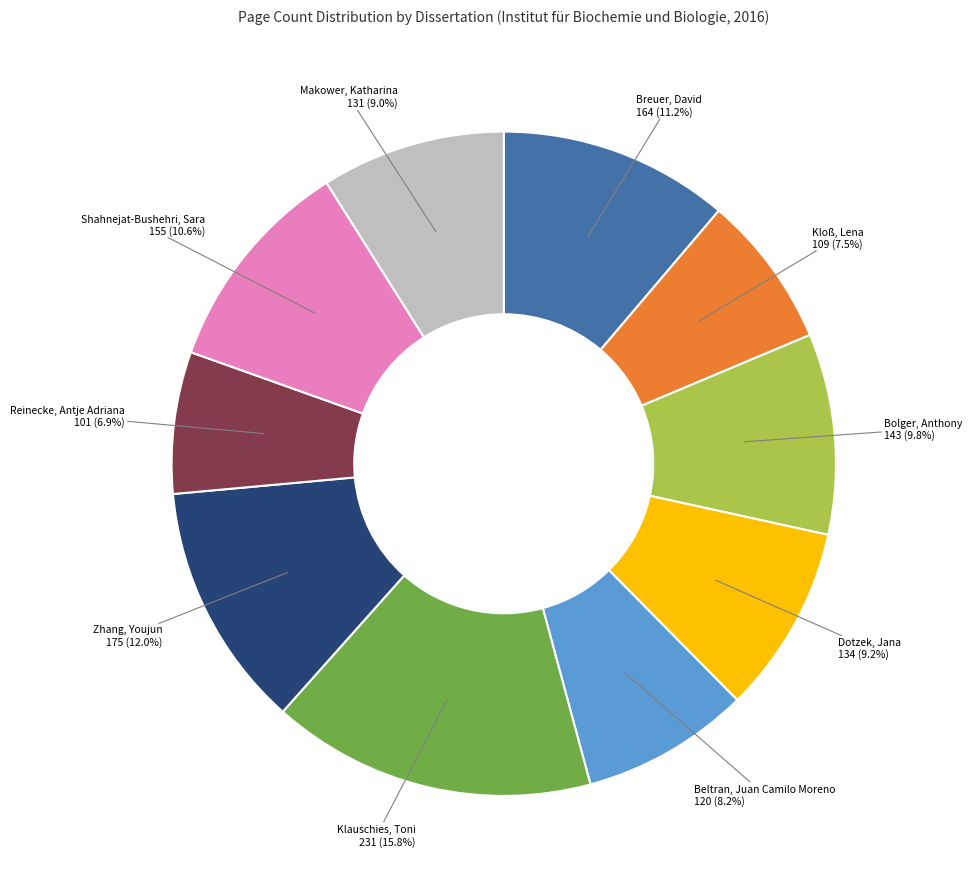

Rank the categories by value from lowest to highest.

Reinecke, Antje Adriana 101 (6.9%), Kloß, Lena 109 (7.5%), Beltran, Juan Camilo Moreno 120 (8.2%), Makower, Katharina 131 (9.0%), Dotzek, Jana 134 (9.2%), Bolger, Anthony 143 (9.8%), Shahnejat-Bushehri, Sara 155 (10.6%), Breuer, David 164 (11.2%), Zhang, Youjun 175 (12.0%), Klauschies, Toni 231 (15.8%)